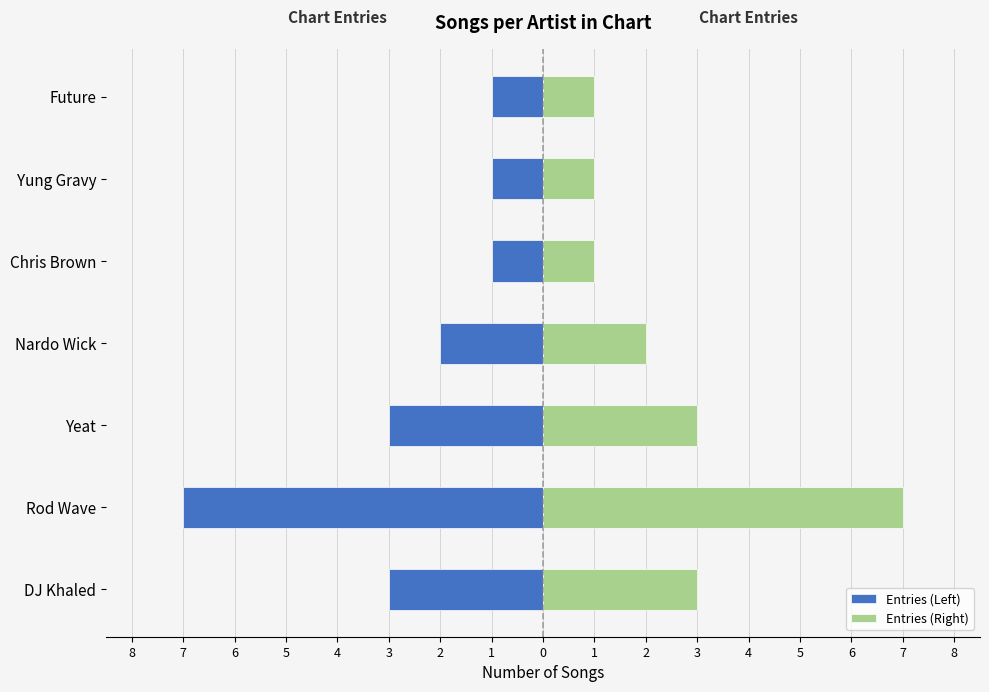

The value of Entries (Left) at Yung Gravy is -1. True or false?

True